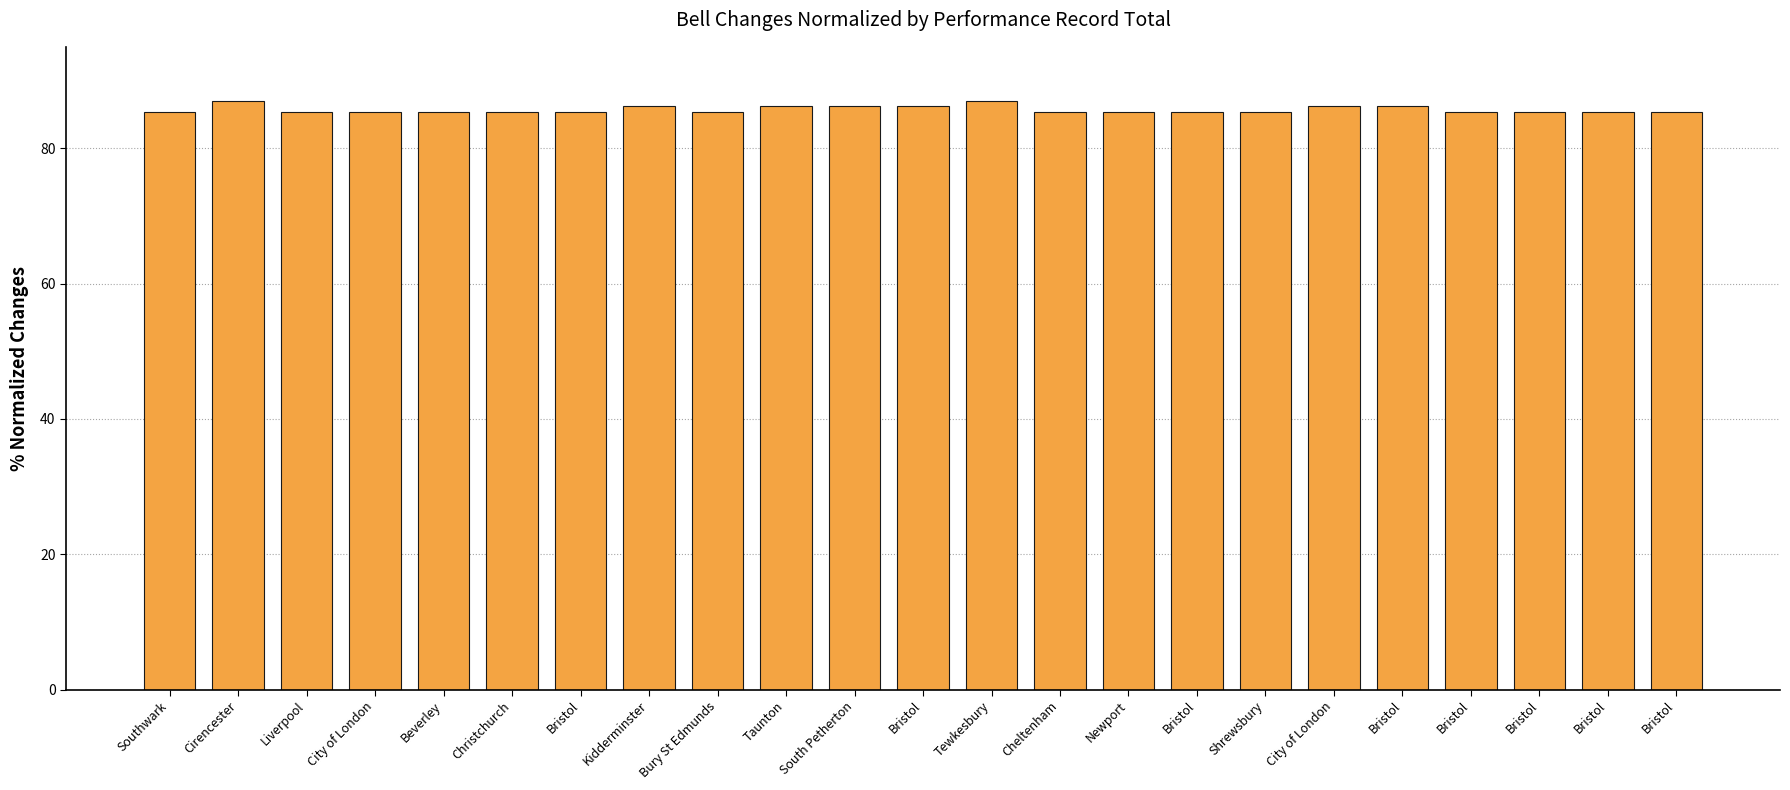

What is the label of the 23rd bar from the left?

Bristol